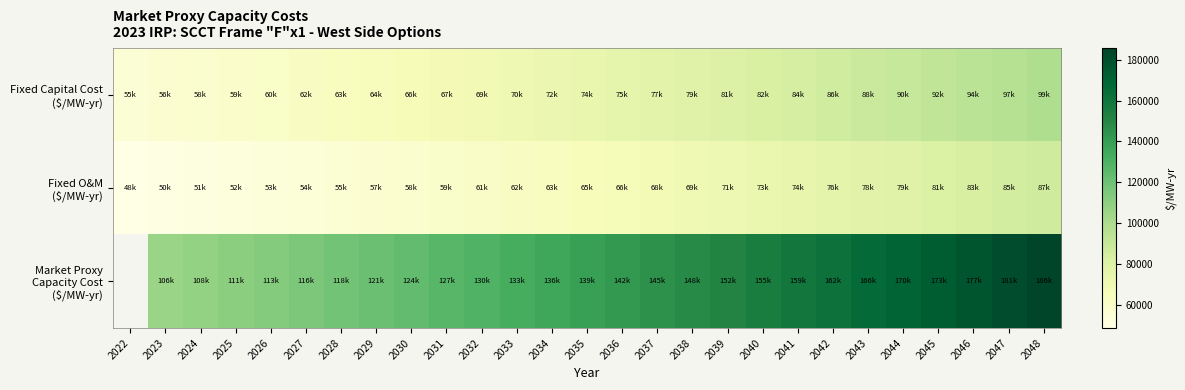

What is the sum of the Fixed O&M ($/MW-yr) values at 2030 and 2039?

128989.2